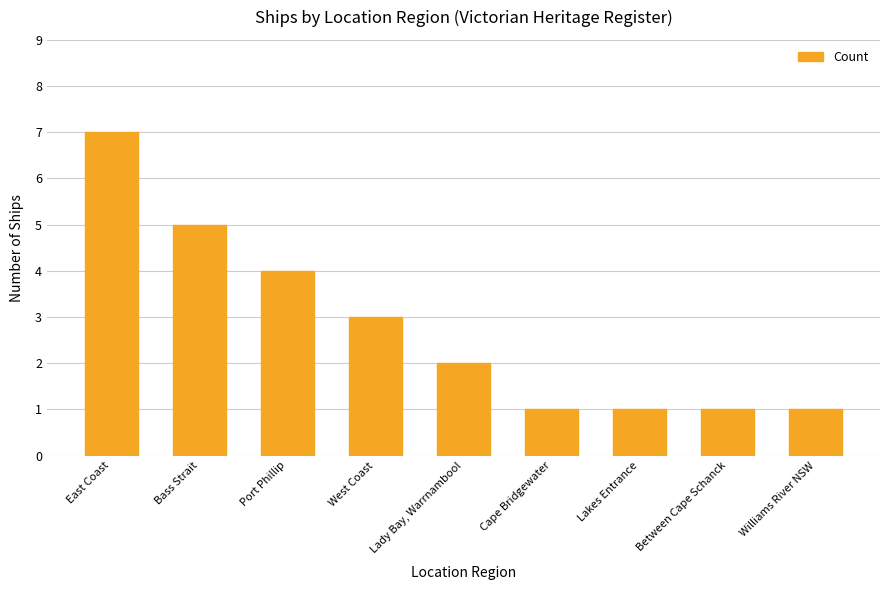

What is the difference between the second highest and second lowest values?

4